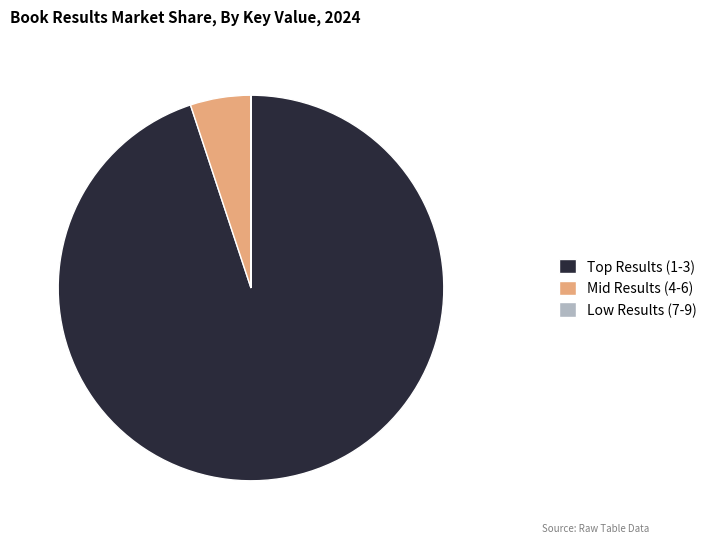

What is the majority slice?

Top Results (1-3)